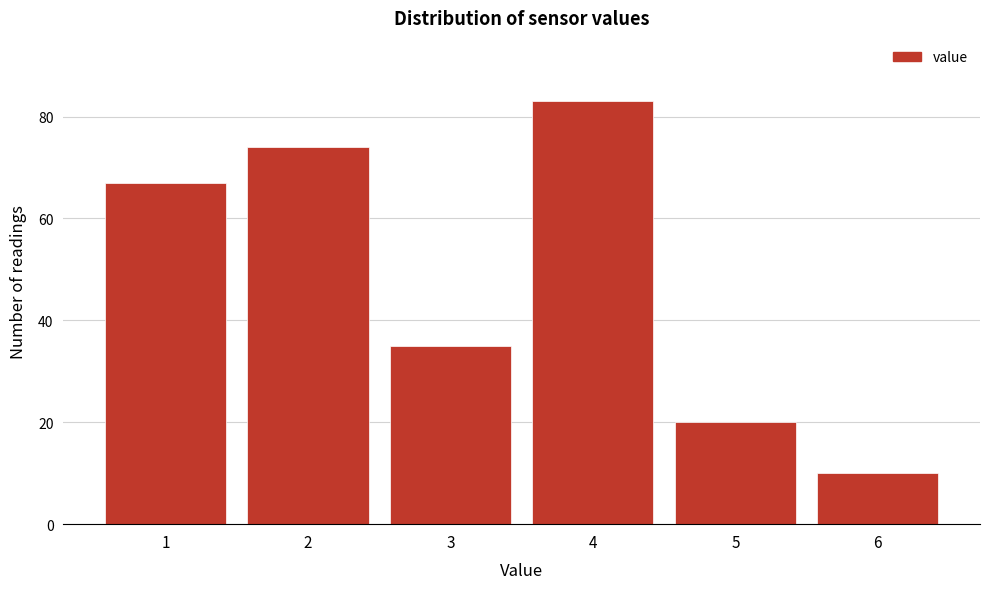

Reading left to right, transcribe all the data shown in this chart.

1=67	2=74	3=35	4=83	5=20	6=10